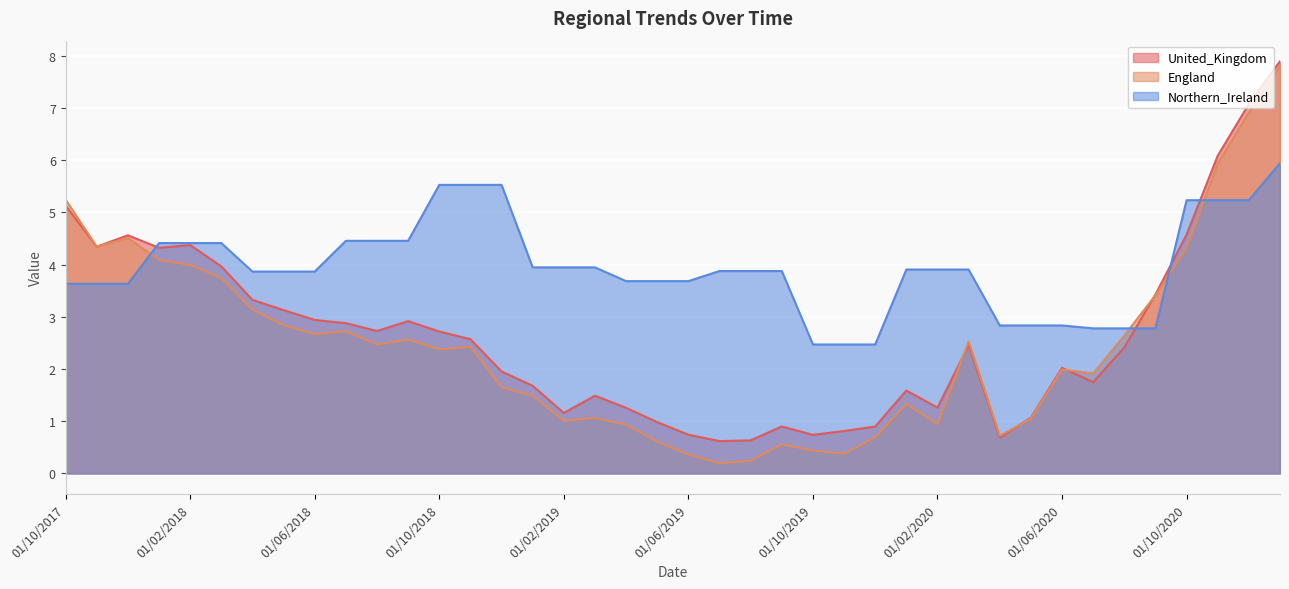

List the series in order of their peak value, highest first.

United_Kingdom, England, Northern_Ireland